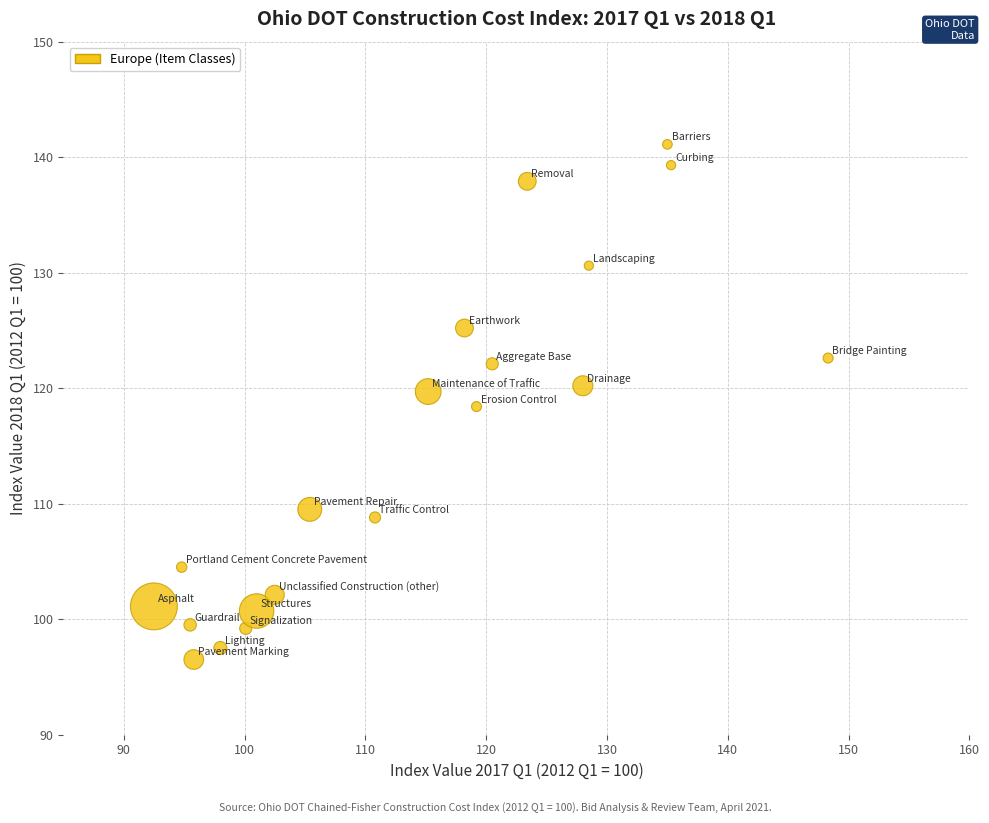

What is the range of Y values (max minus min)?

44.6